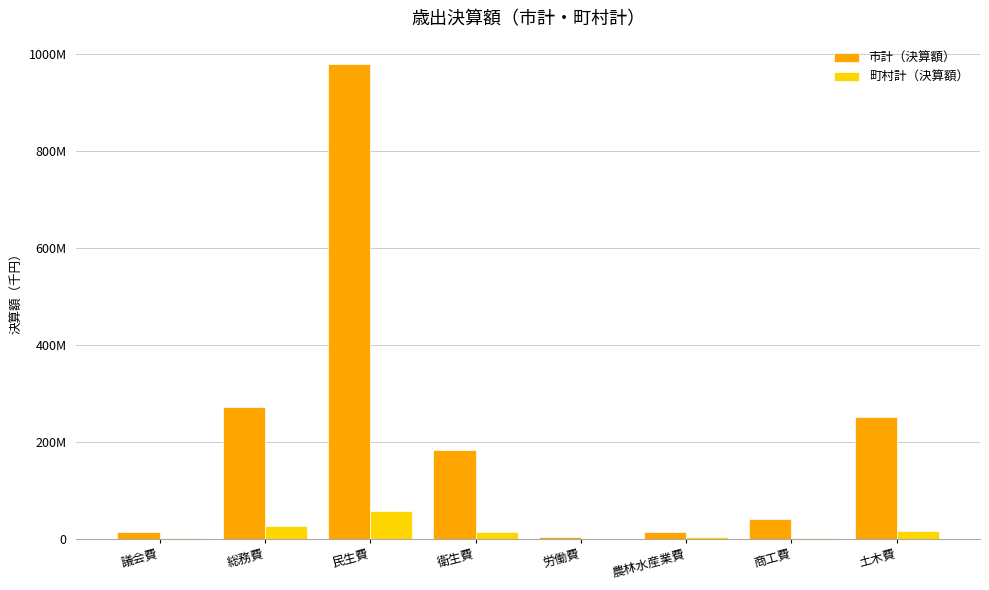

How many data points in 町村計（決算額） are less than 13995929?

4